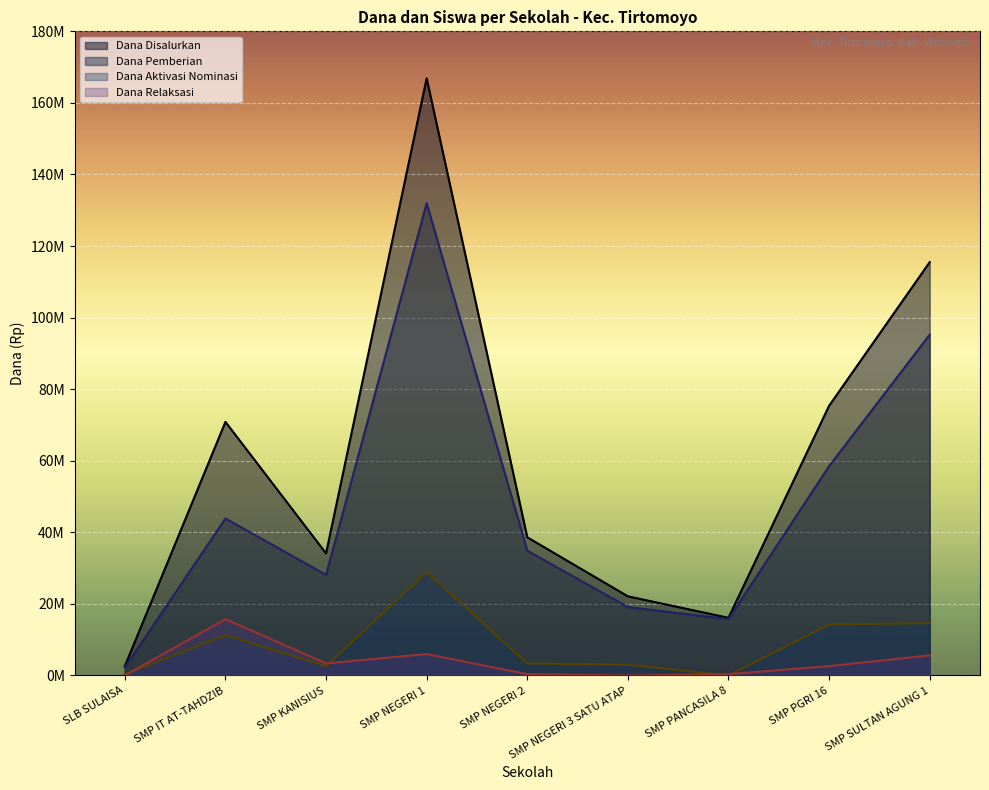

Where does the Dana Pemberian series first go above 34875000?

SMP IT AT-TAHDZIB